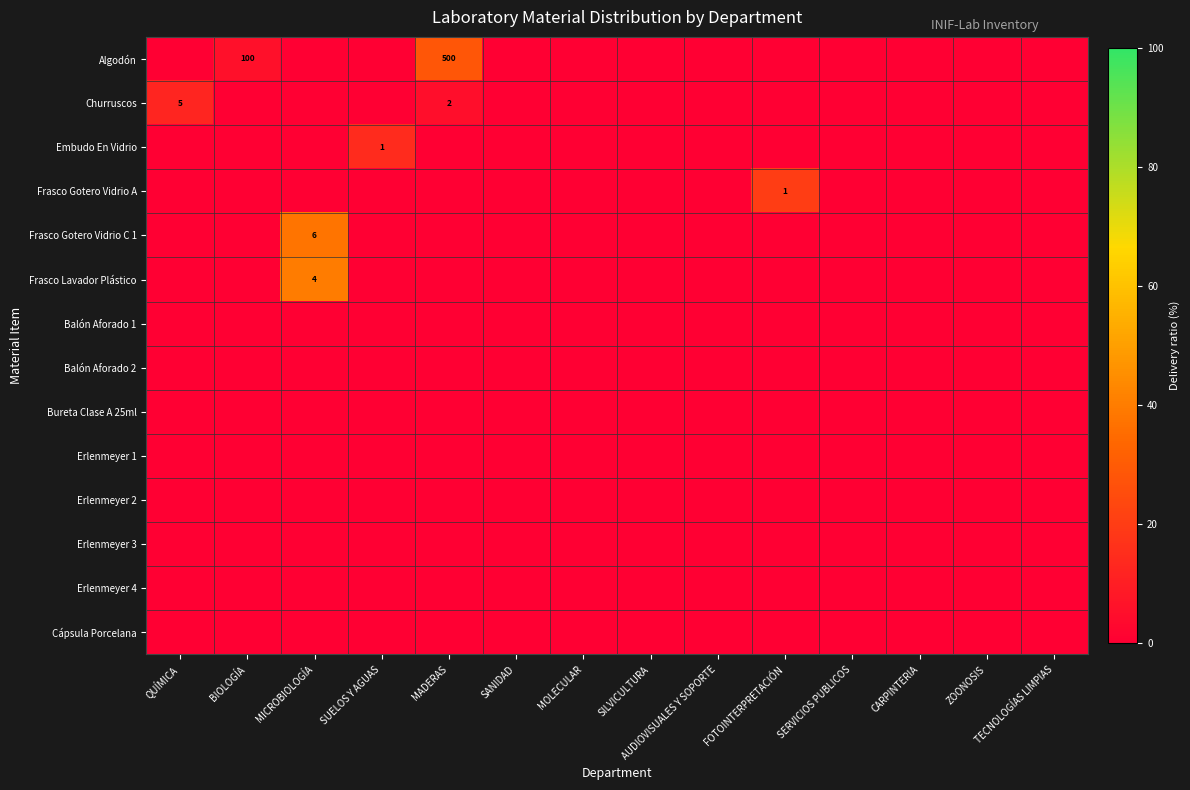

The Algodón series shows 100 at BIOLOGÍA. True or false?

True